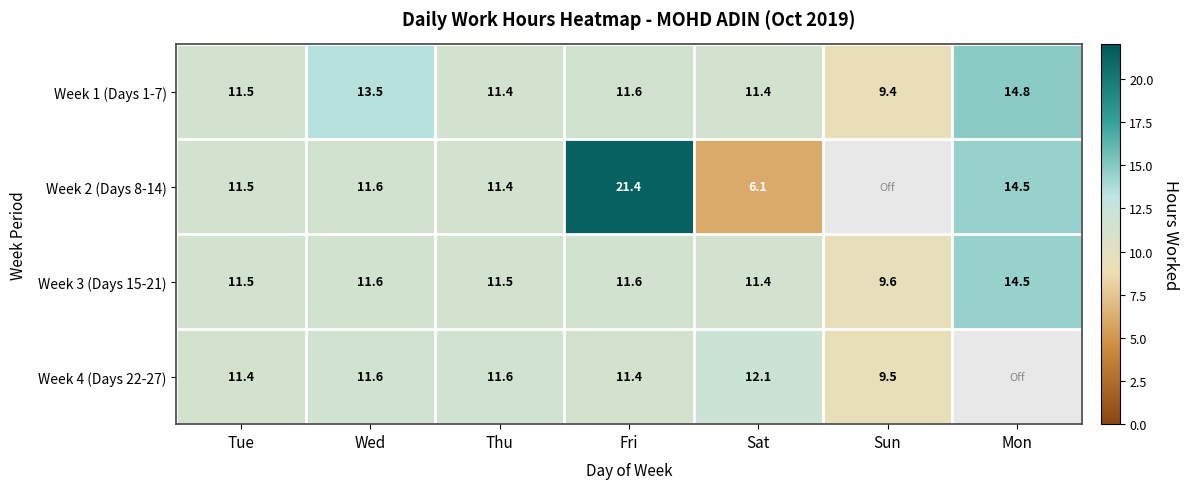

What is the minimum value shown in the chart?

6.1